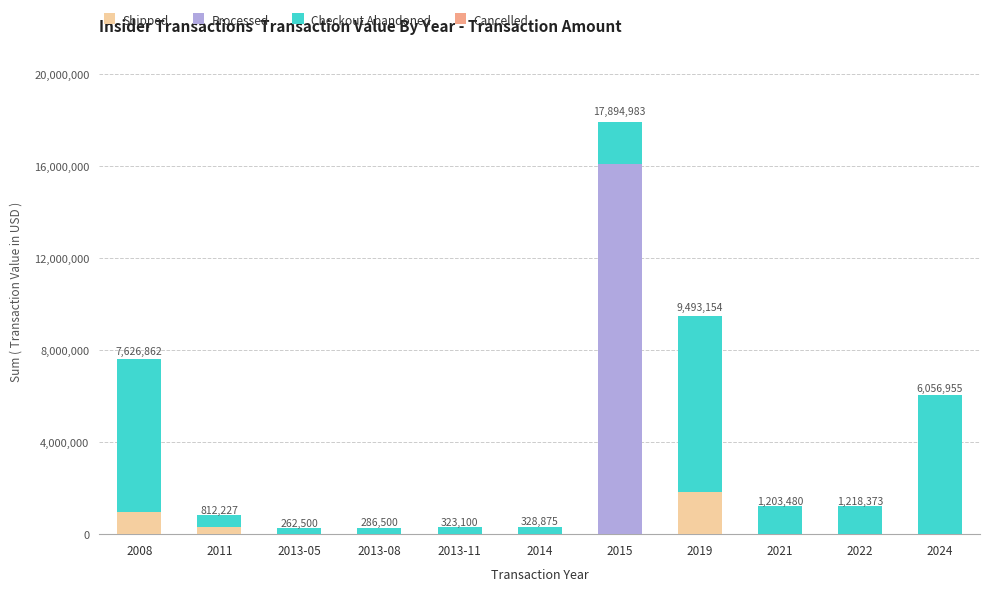

The value of Shipped at 2013-05 is 1119399. True or false?

False